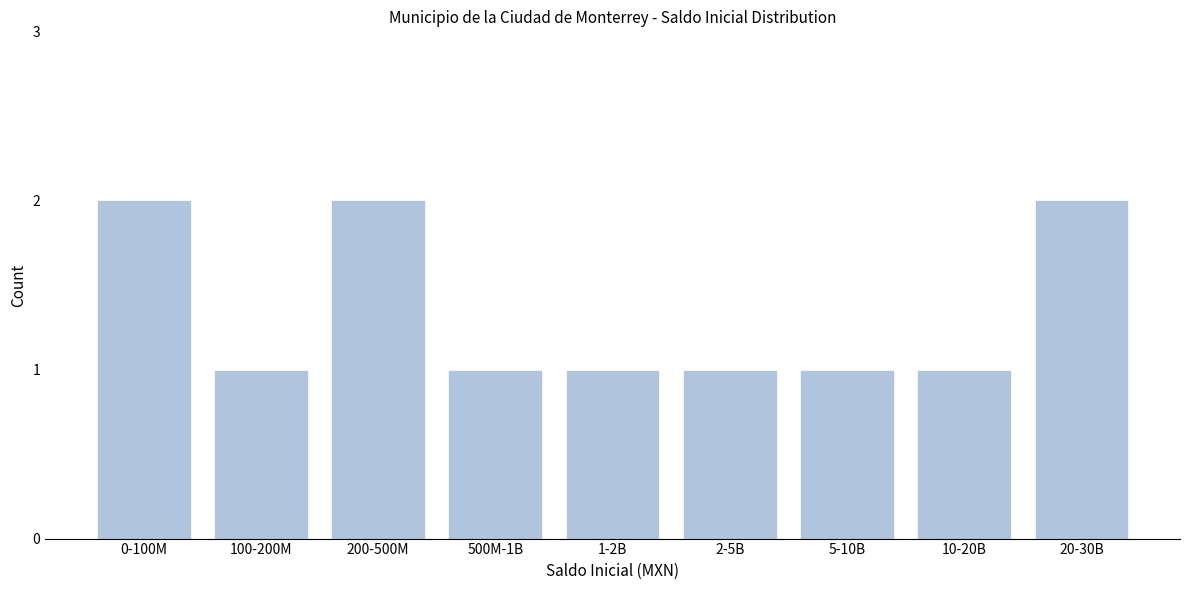

Reading right to left, what are all the values shown in this chart?

2	1	1	1	1	1	2	1	2